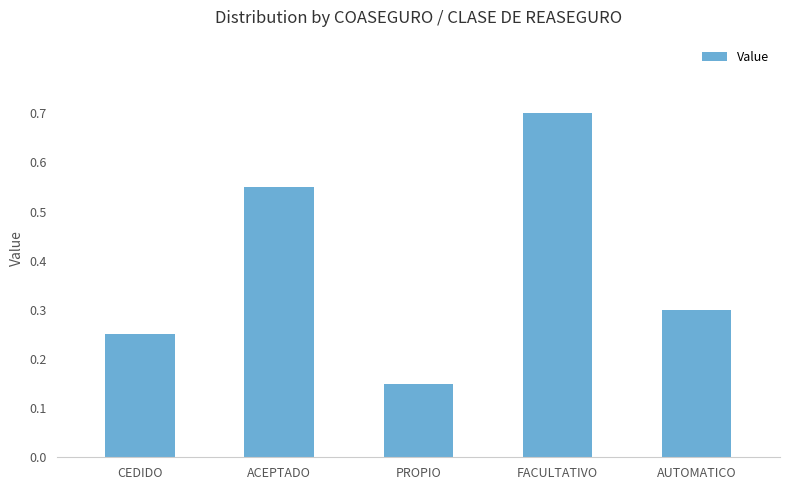

At which label is the value closest to 0?

PROPIO